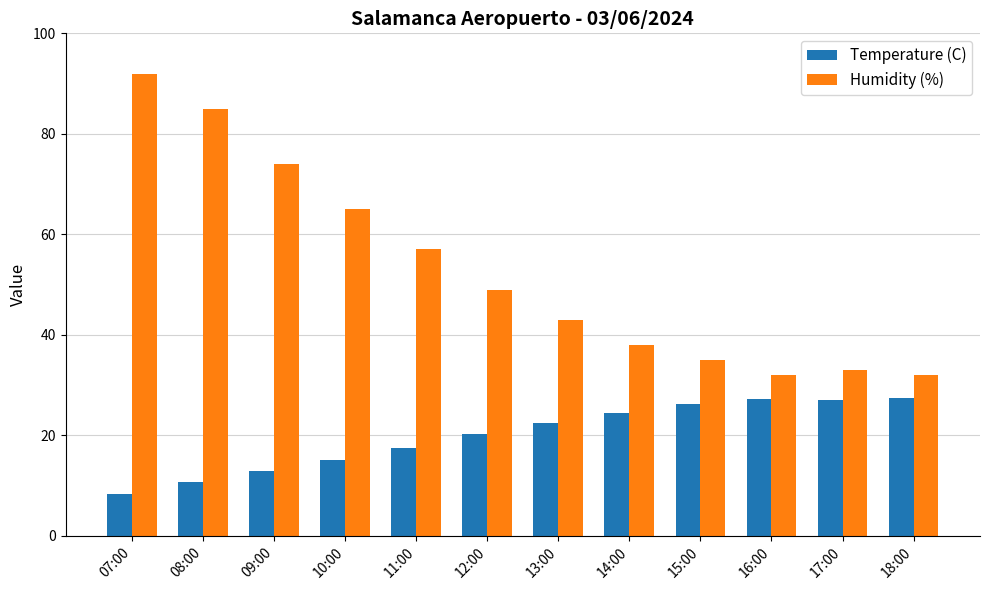

What is the minimum value shown in the chart?

8.3